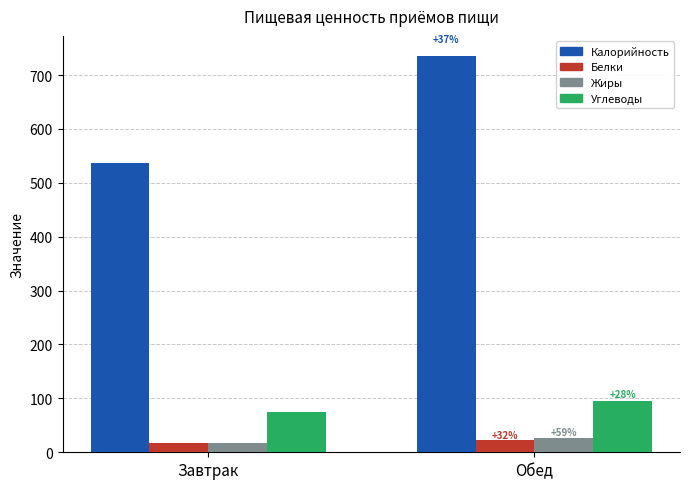

Are the bars horizontal?

No